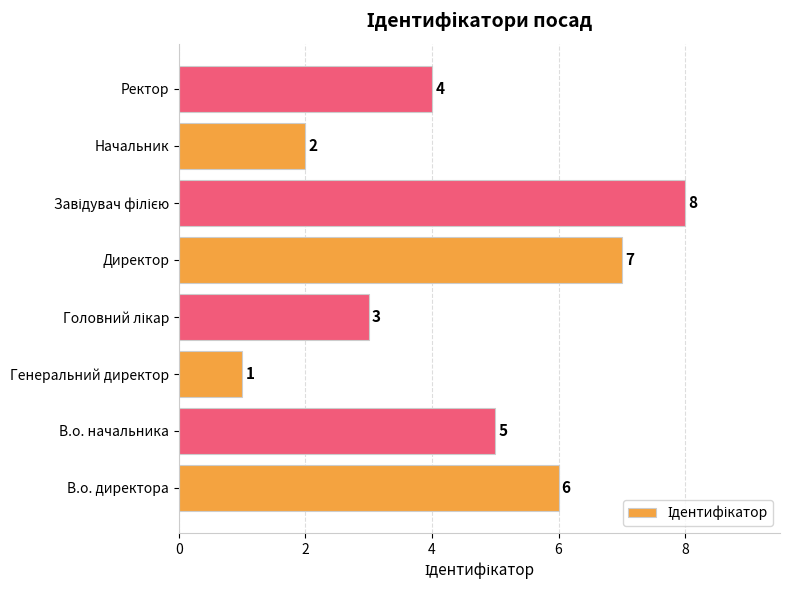

Which label corresponds to the smallest value in the chart?

Генеральний директор